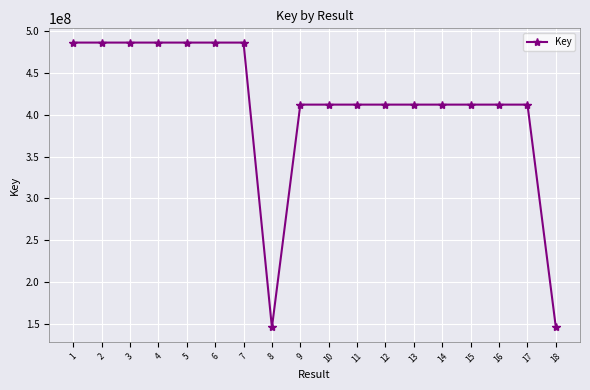

What is the change in value from 1 to 11?

-73908293